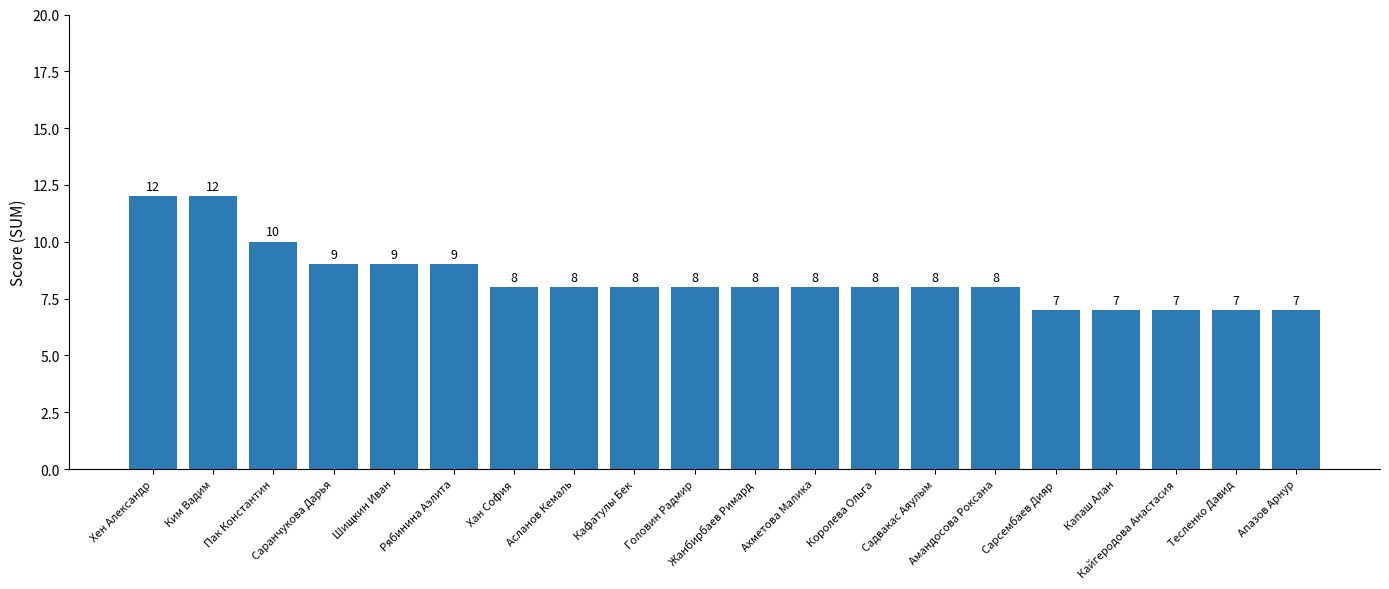

What is the value of the 10th bar from the left?

8